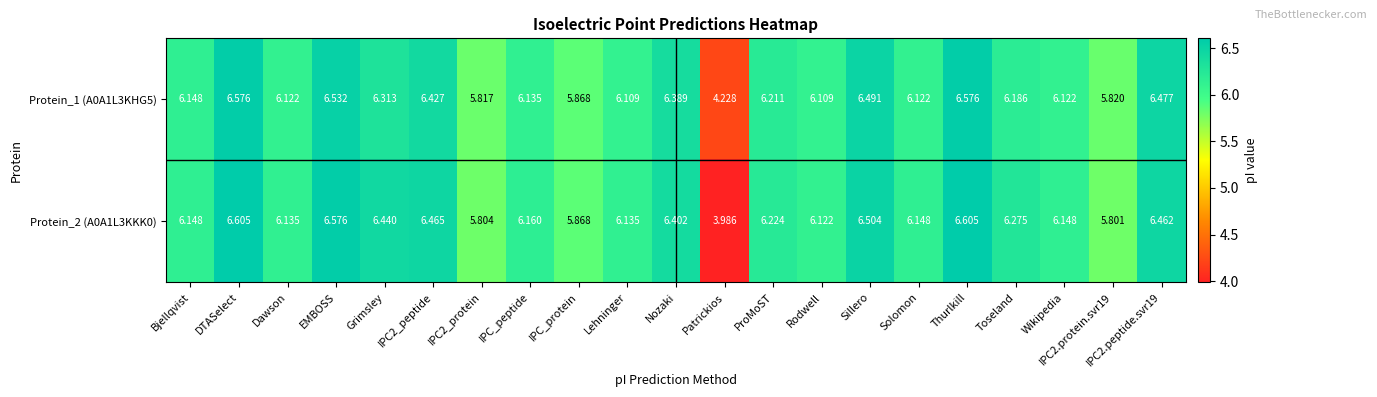

At which category does the chart reach its minimum across all series?

Patrickios